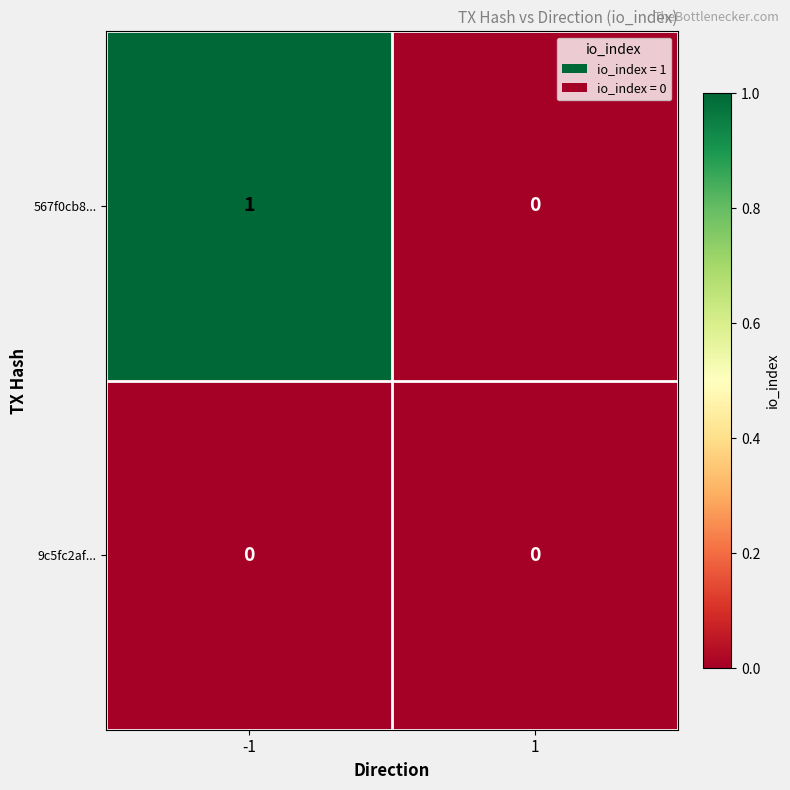

Which series has the largest total across all categories?

567f0cb8...